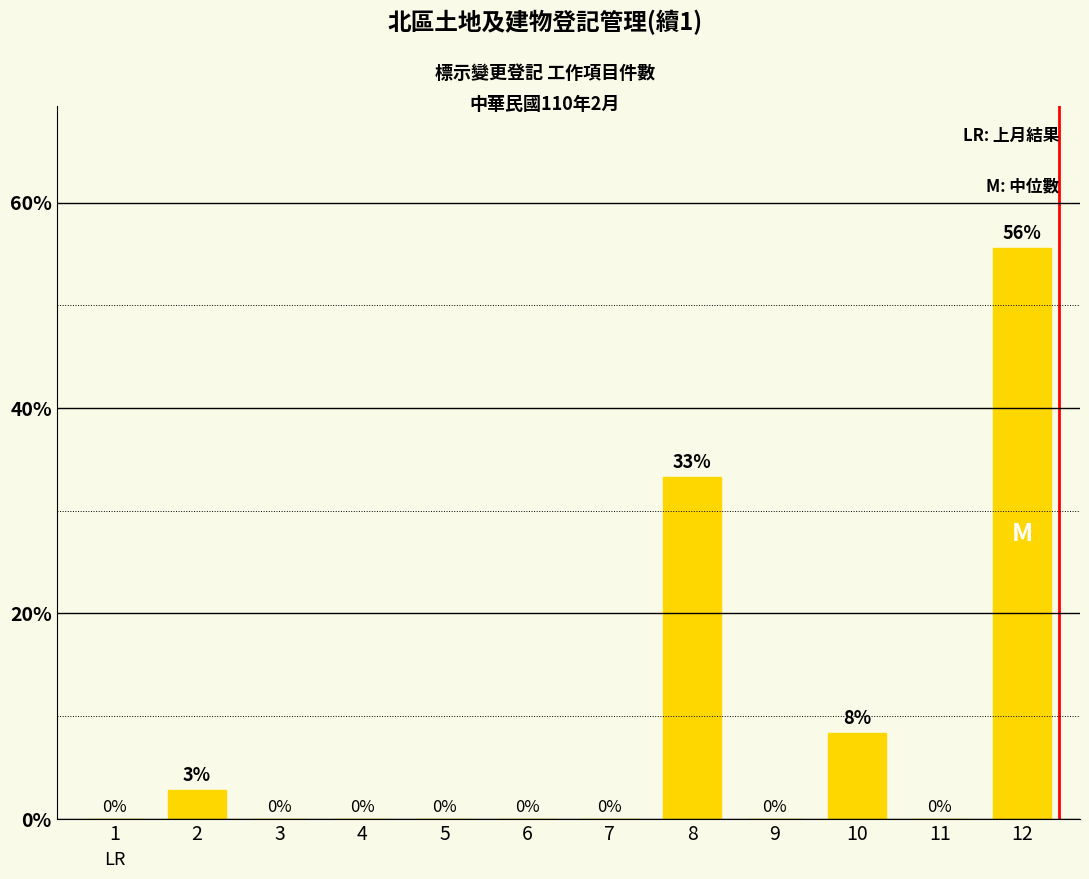

What is the sum of all values?

100.0